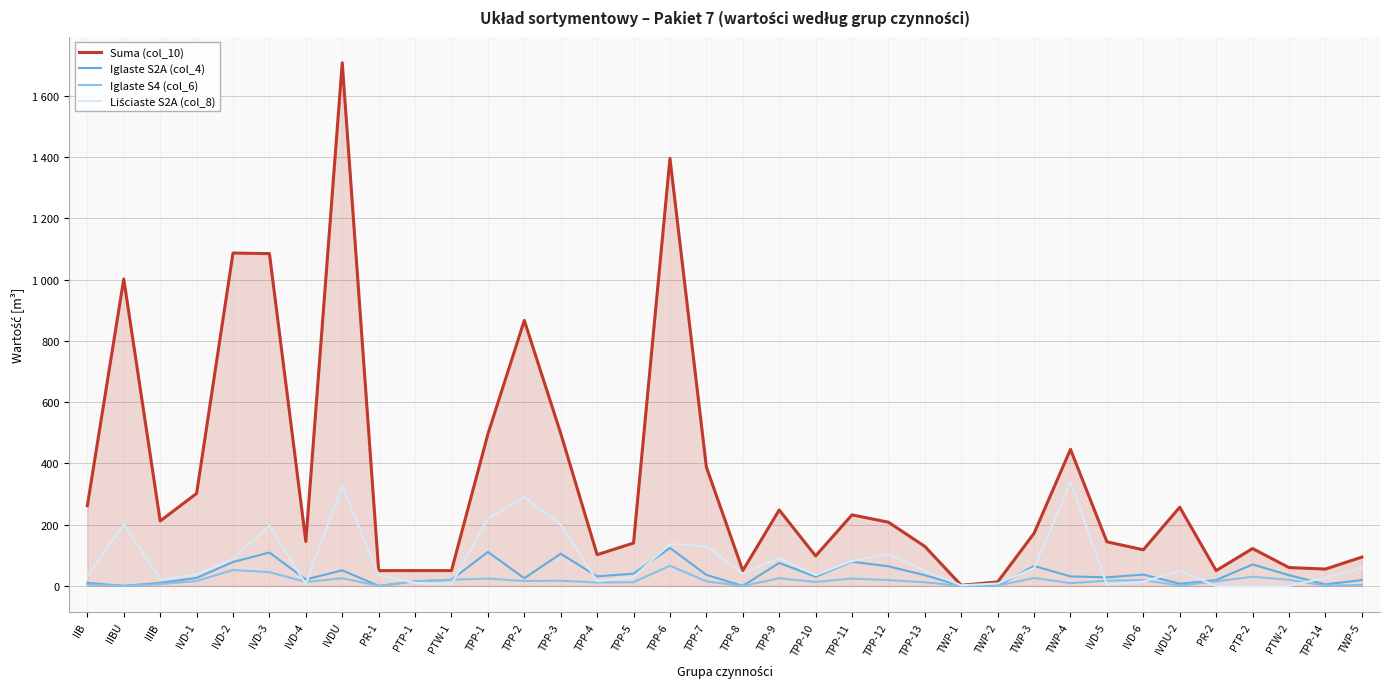

The value of Suma (col_10) at TPP-14 is 55. True or false?

True